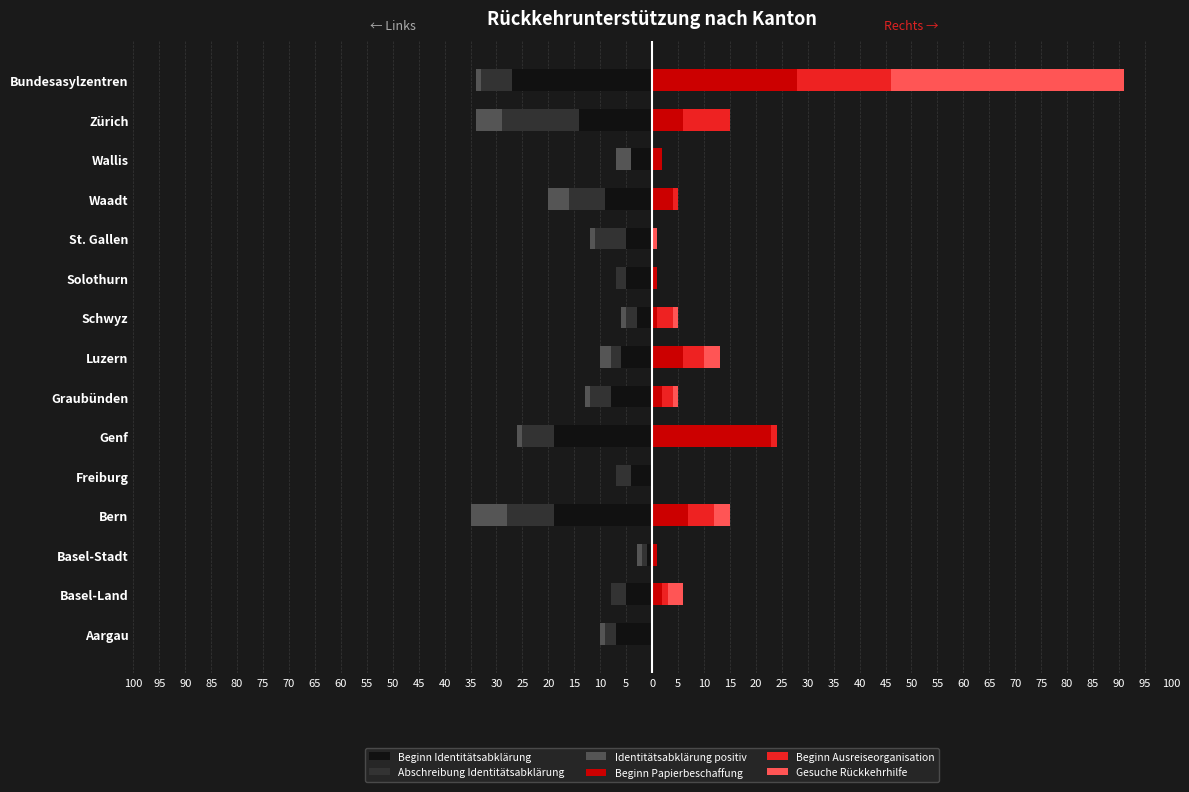

Is the value of Beginn Papierbeschaffung at Genf greater than the value of Abschreibung Identitätsabklärung at Graubünden?

Yes